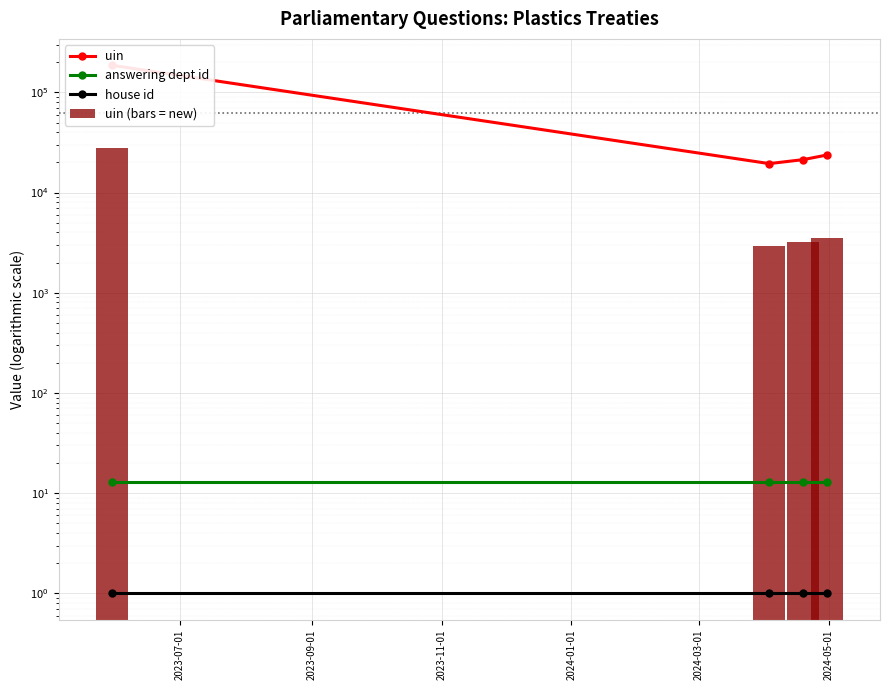

Are the bars grouped side by side (vs. stacked)?

Yes